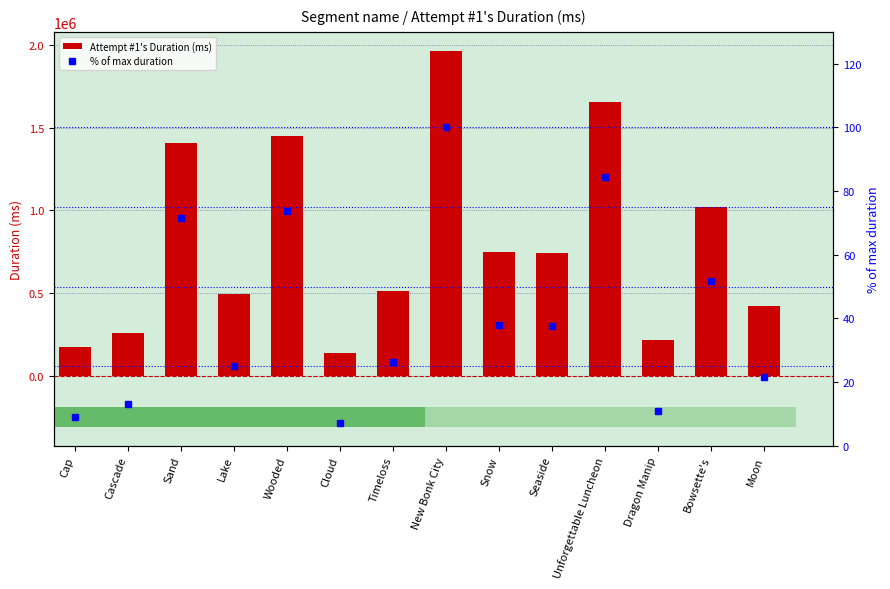

List the series in order of their peak value, highest first.

Attempt #1's Duration (ms), % of max duration